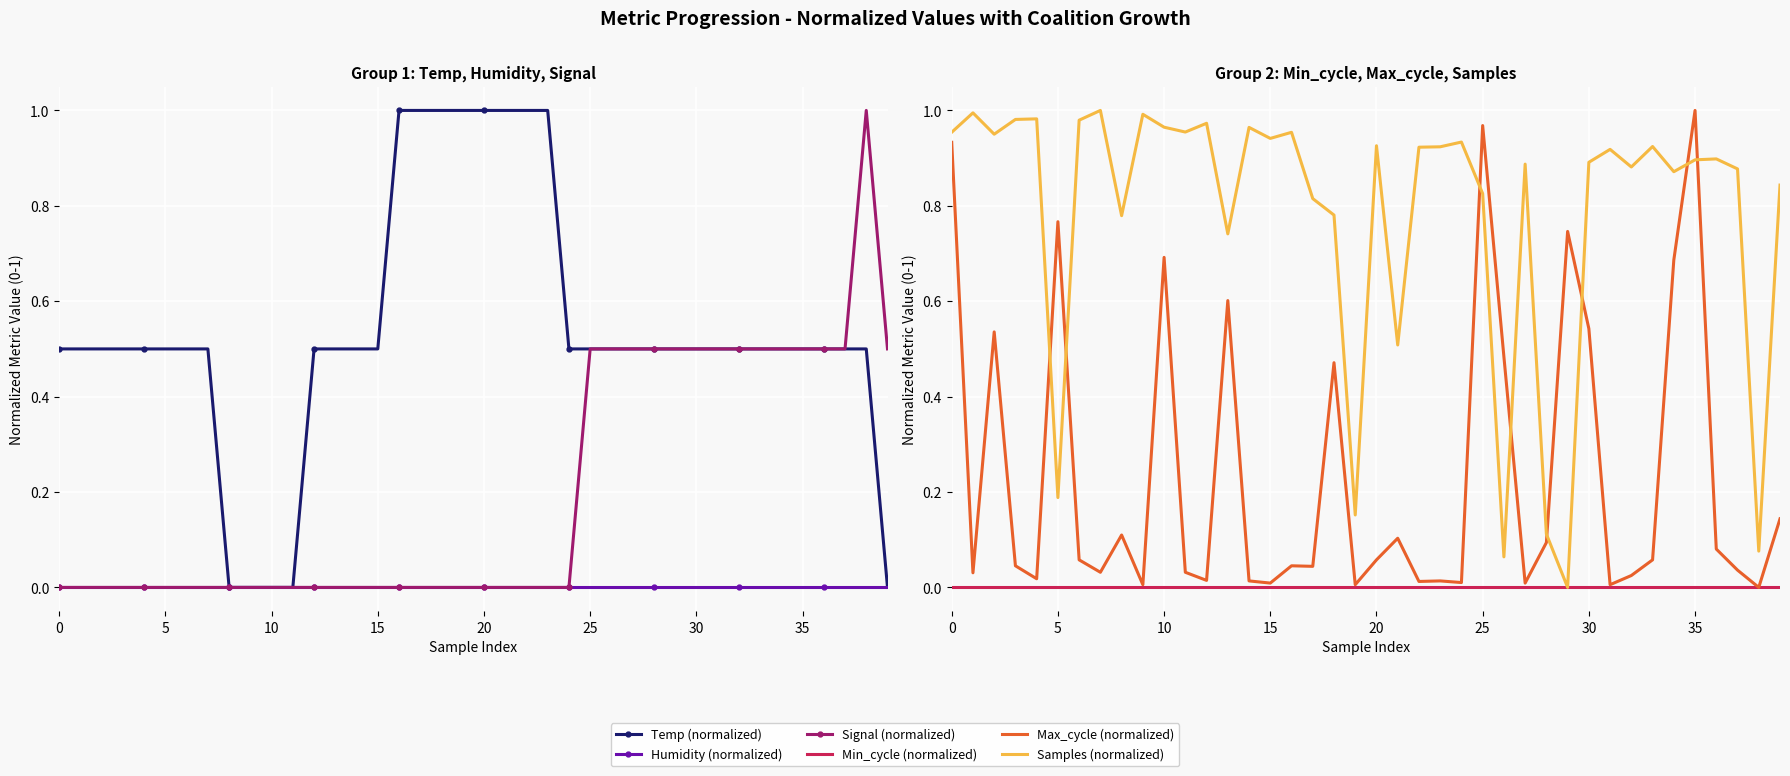

How many data points in Samples (normalized) are above 0?

39